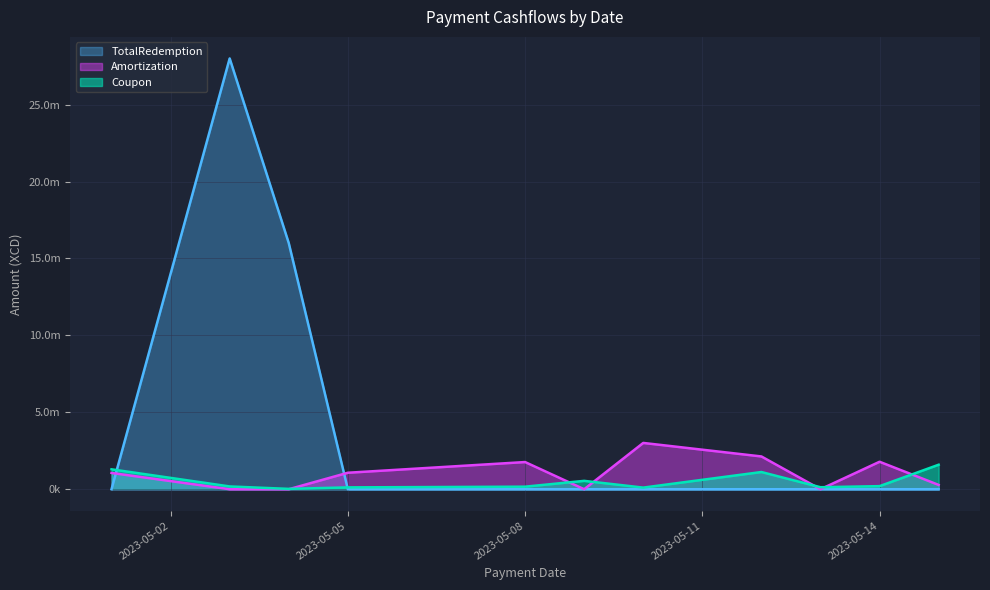

What is the difference between the TotalRedemption values at 2023-05-01 and 2023-05-03?

28000000.0